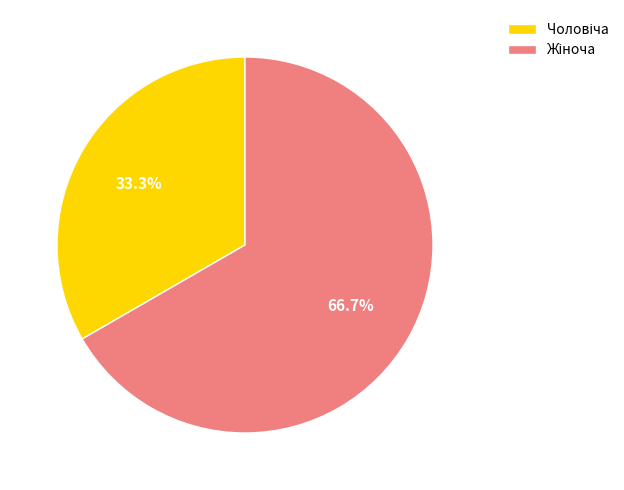

Is there a majority slice in this chart?

Yes